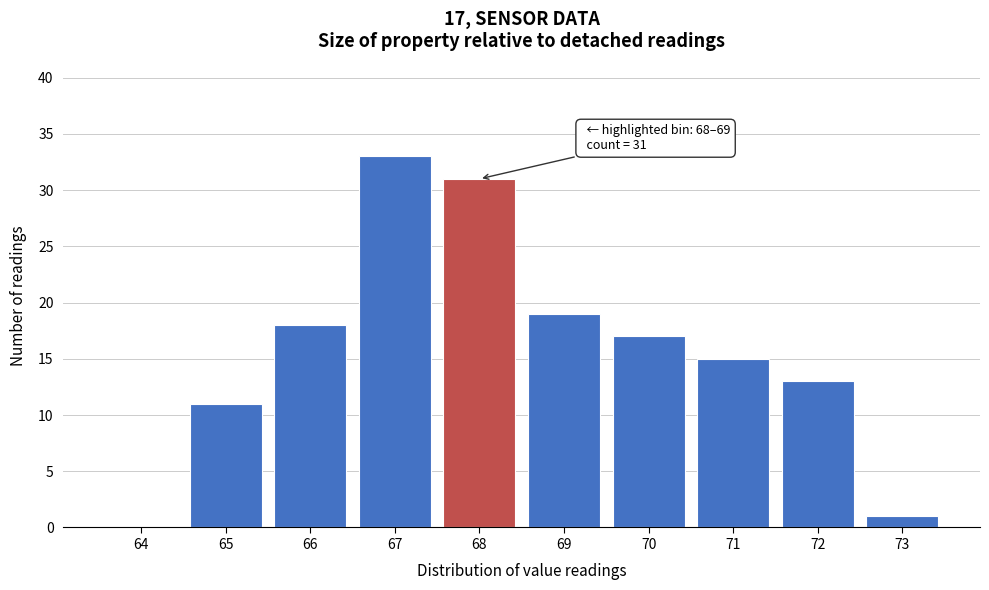

Reading right to left, what are all the values shown in this chart?

73=1	72=13	71=15	70=17	69=19	68=31	67=33	66=18	65=11	64=0